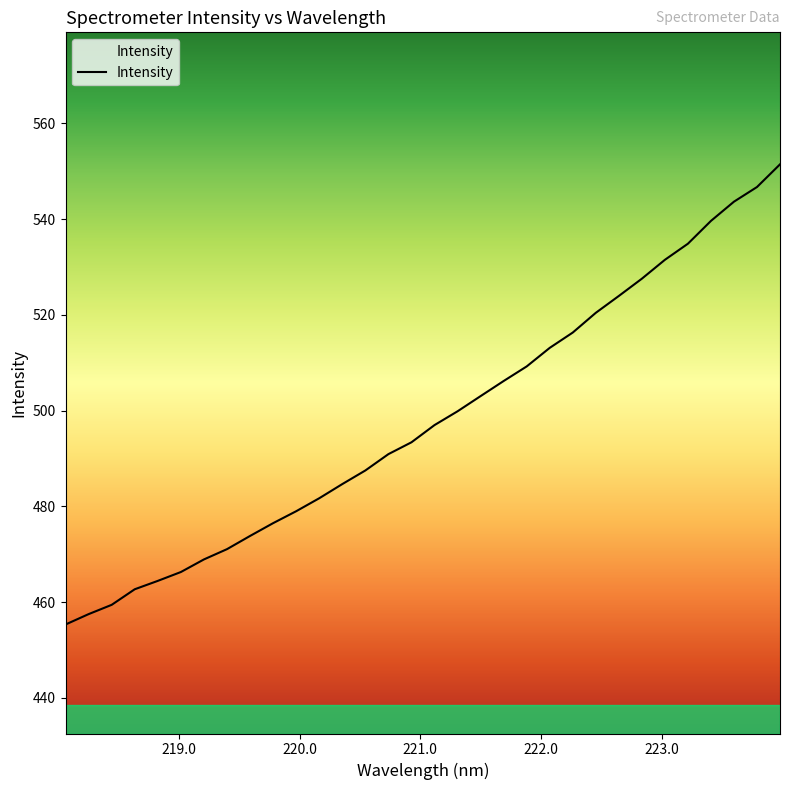

How many lines are shown in the chart?

1